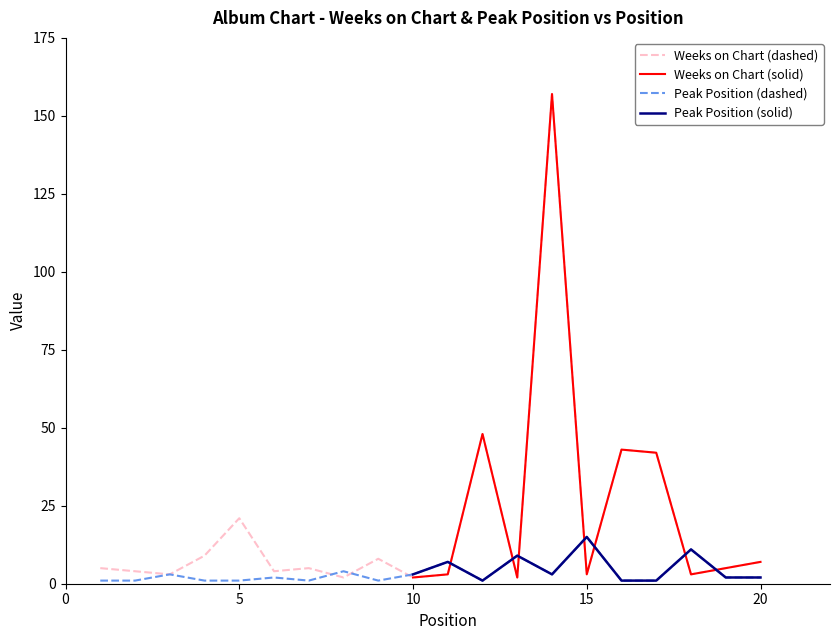

Does the chart have visible grid lines?

No